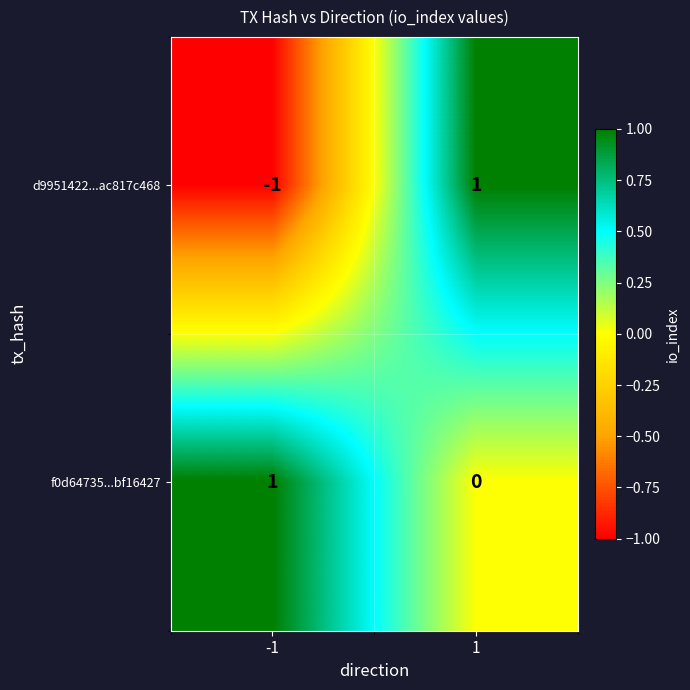

Which series has the largest range (max minus min)?

d9951422...ac817c468